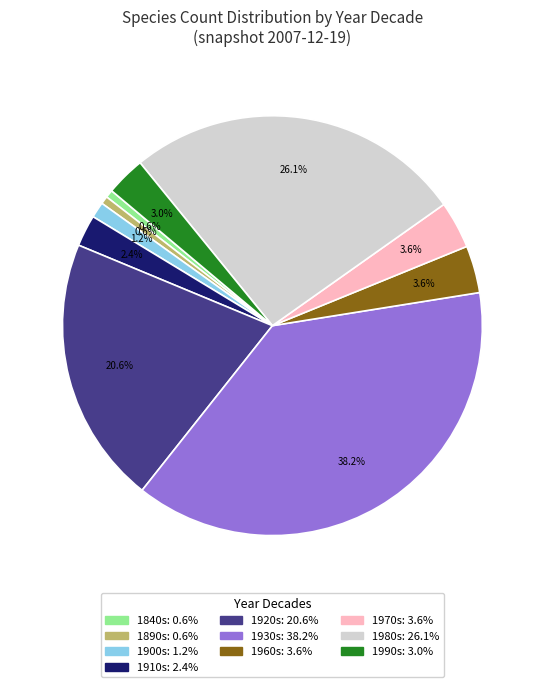

Does any single category account for the majority?

No